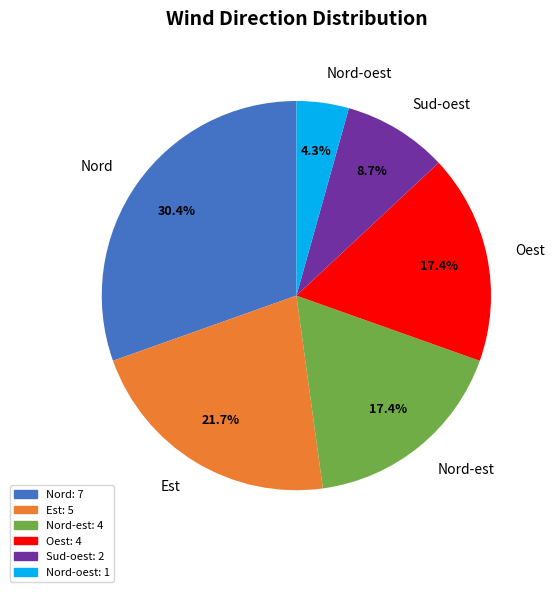

Count the number of slices in the pie.

6